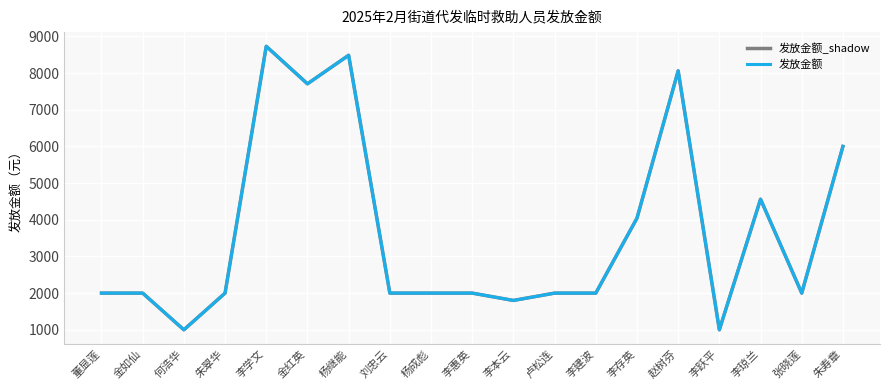

At which label does 发放金额 first exceed 2000?

李学文